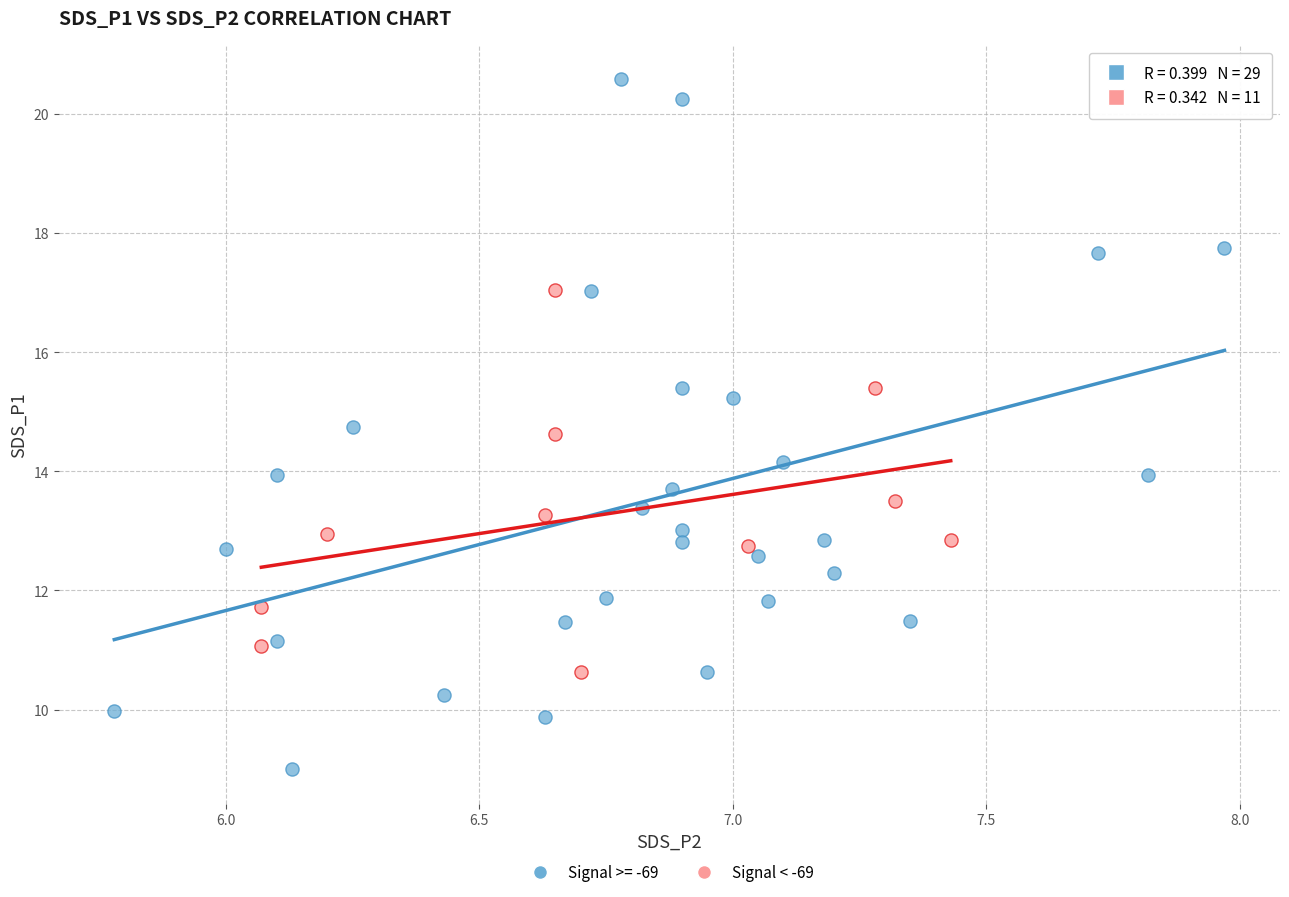

Which series reaches the maximum Y coordinate?

Signal >= -69